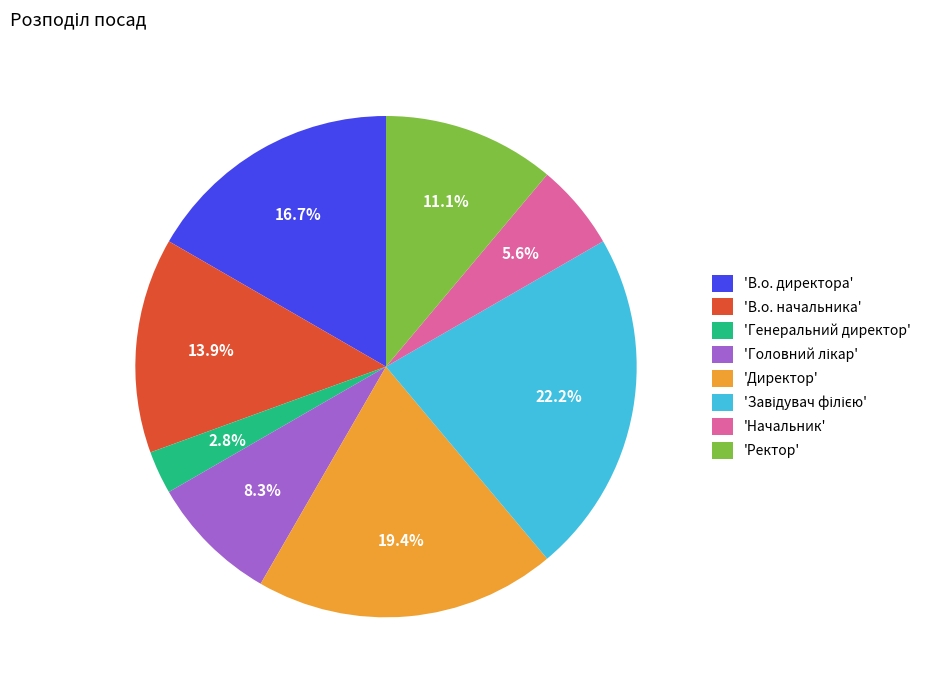

Does any single category account for the majority?

No